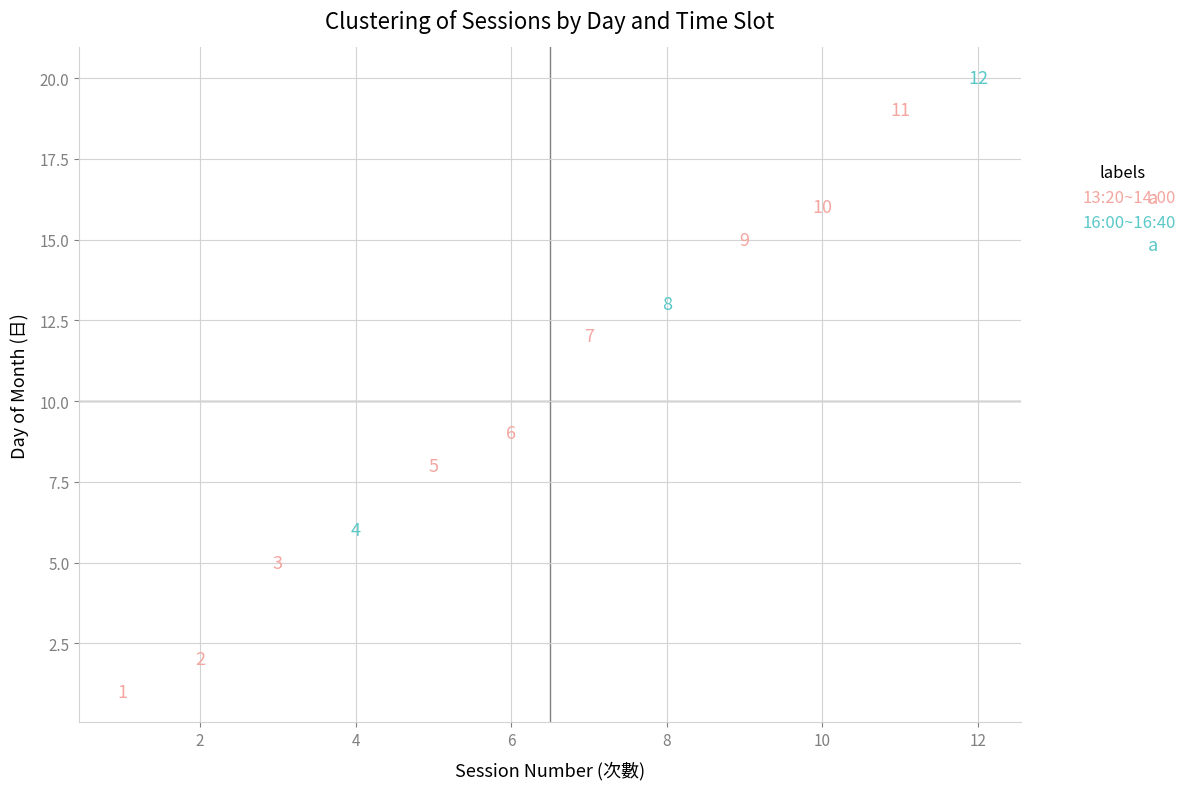

Which series has the largest Y range (max minus min)?

13:20~14:00